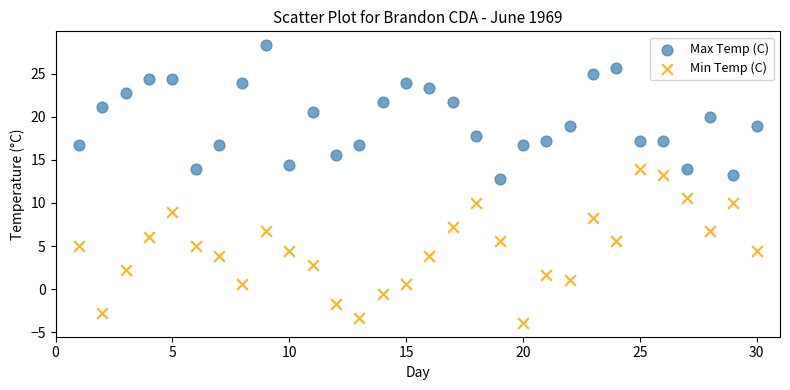

Which series contains the highest Y value?

Max Temp (C)